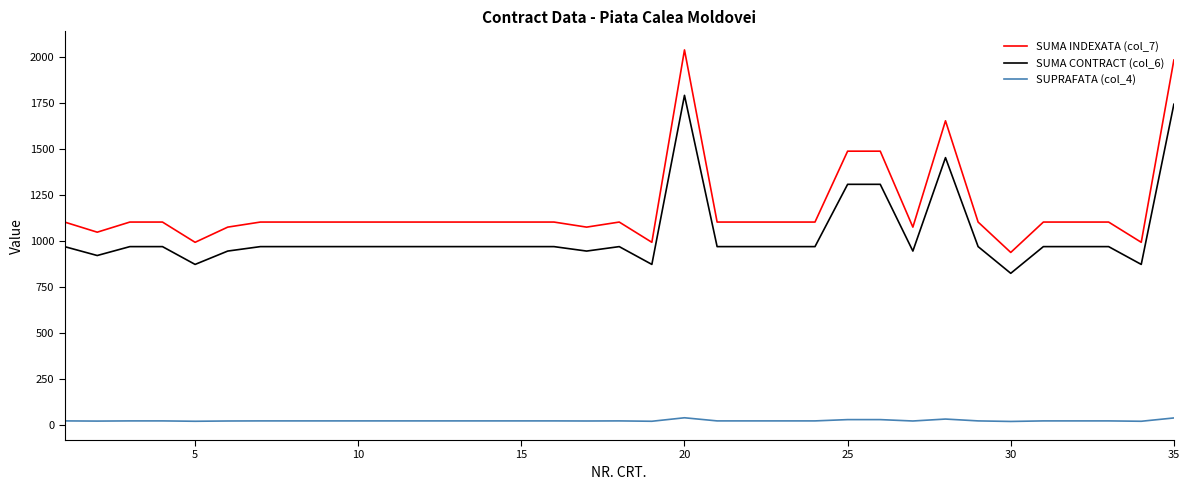

True or false: SUMA CONTRACT (col_6) and SUPRAFATA (col_4) cross at least once.

False